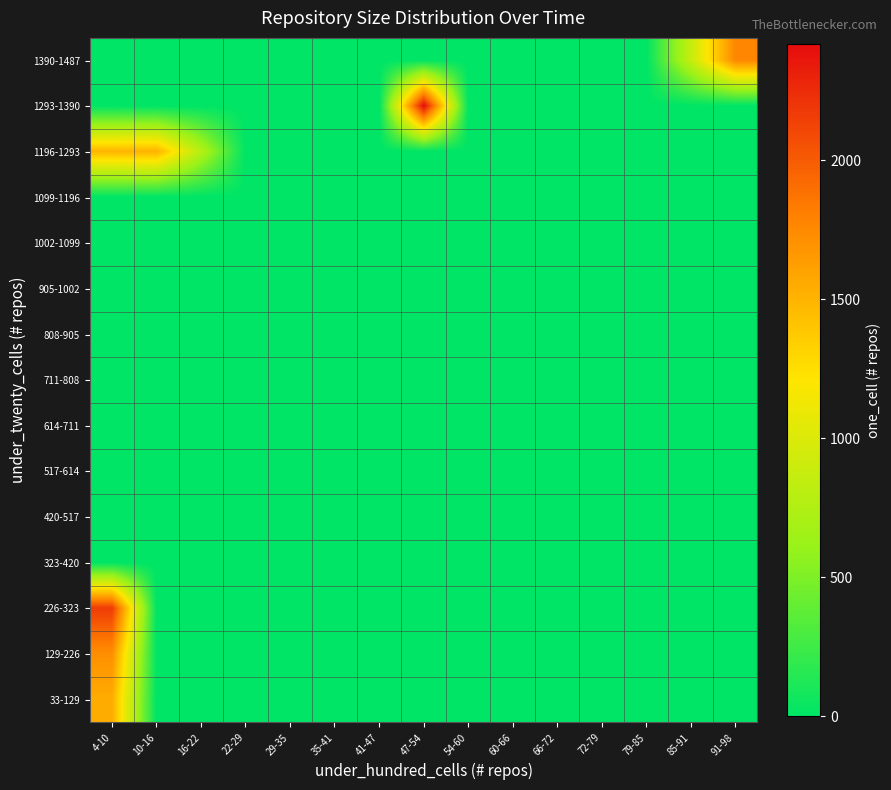

How many series are shown in this chart?

15